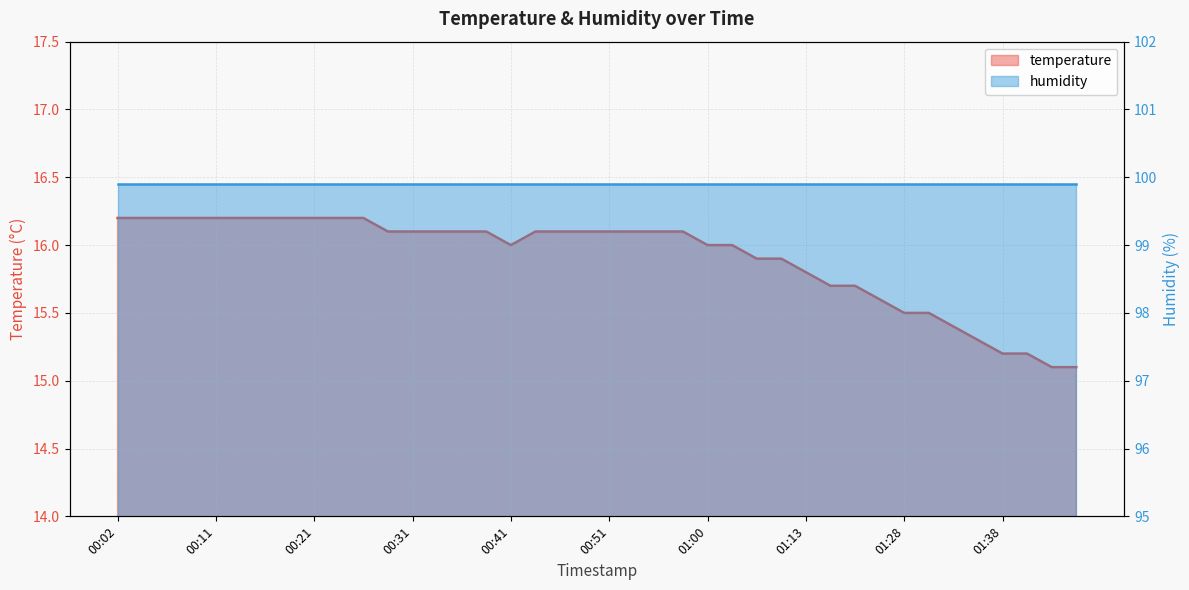

Which label corresponds to the smallest value in the chart?

01:43